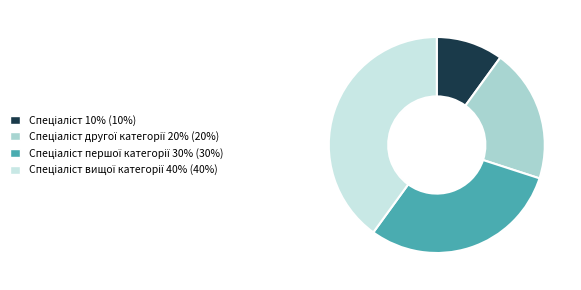

Is there any slice that represents more than half of the pie?

No